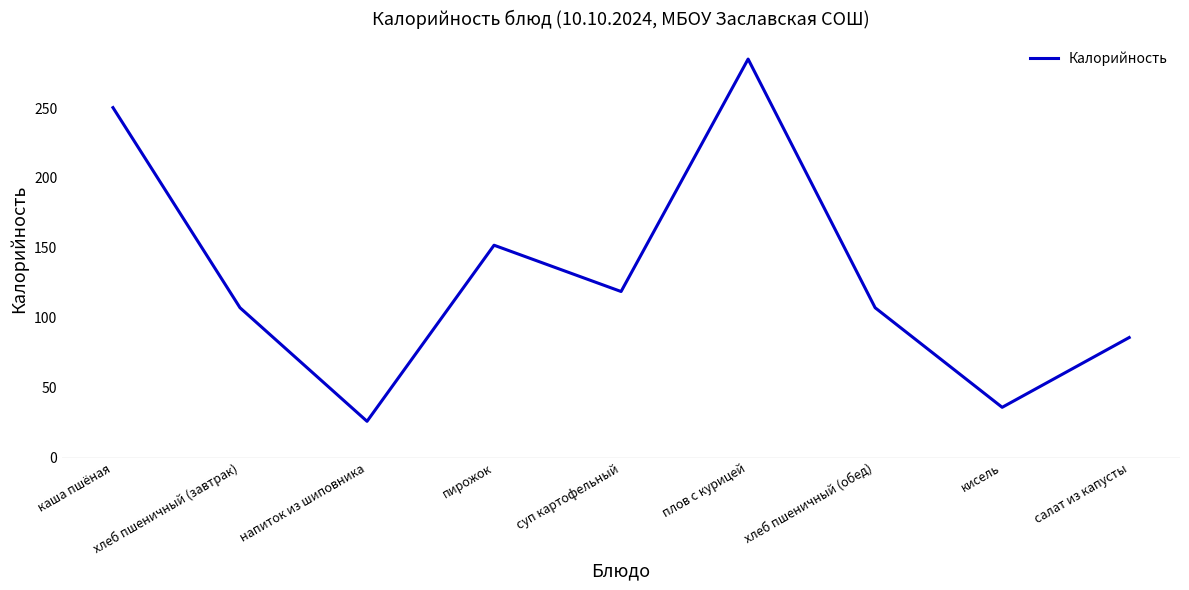

Reading left to right, transcribe all the data shown in this chart.

каша пшёная=250.3	хлеб пшеничный (завтрак)=107.2	напиток из шиповника=26.0	пирожок=151.9	суп картофельный=118.8	плов с курицей=285.0	хлеб пшеничный (обед)=107.2	кисель=36.0	салат из капусты=85.9